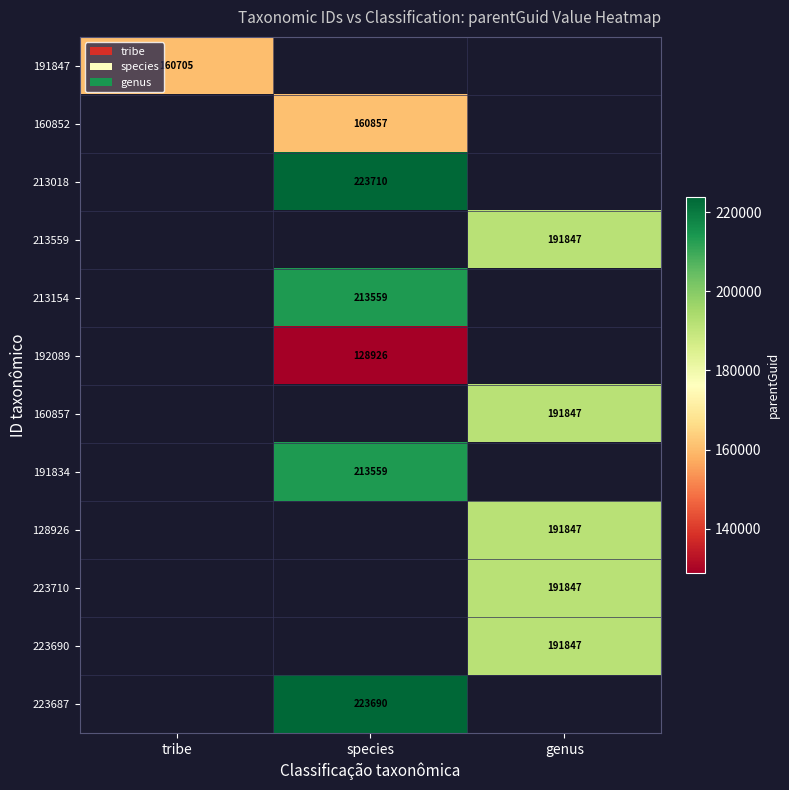

The 160857 series shows 270761 at genus. True or false?

False